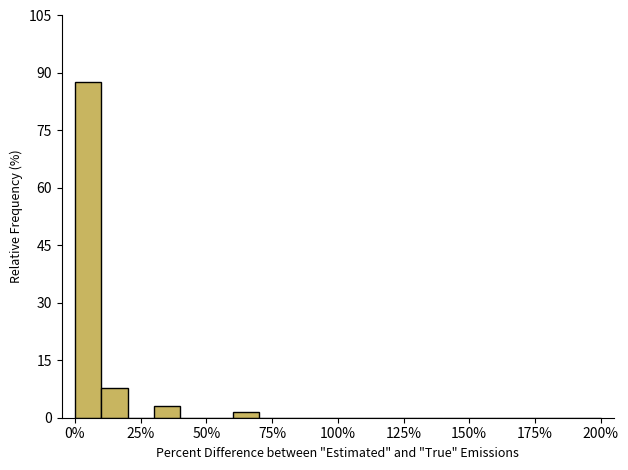

Around what value on the x-axis is the tallest bar? Give the approximate position of its centre, as read against the axis.

5